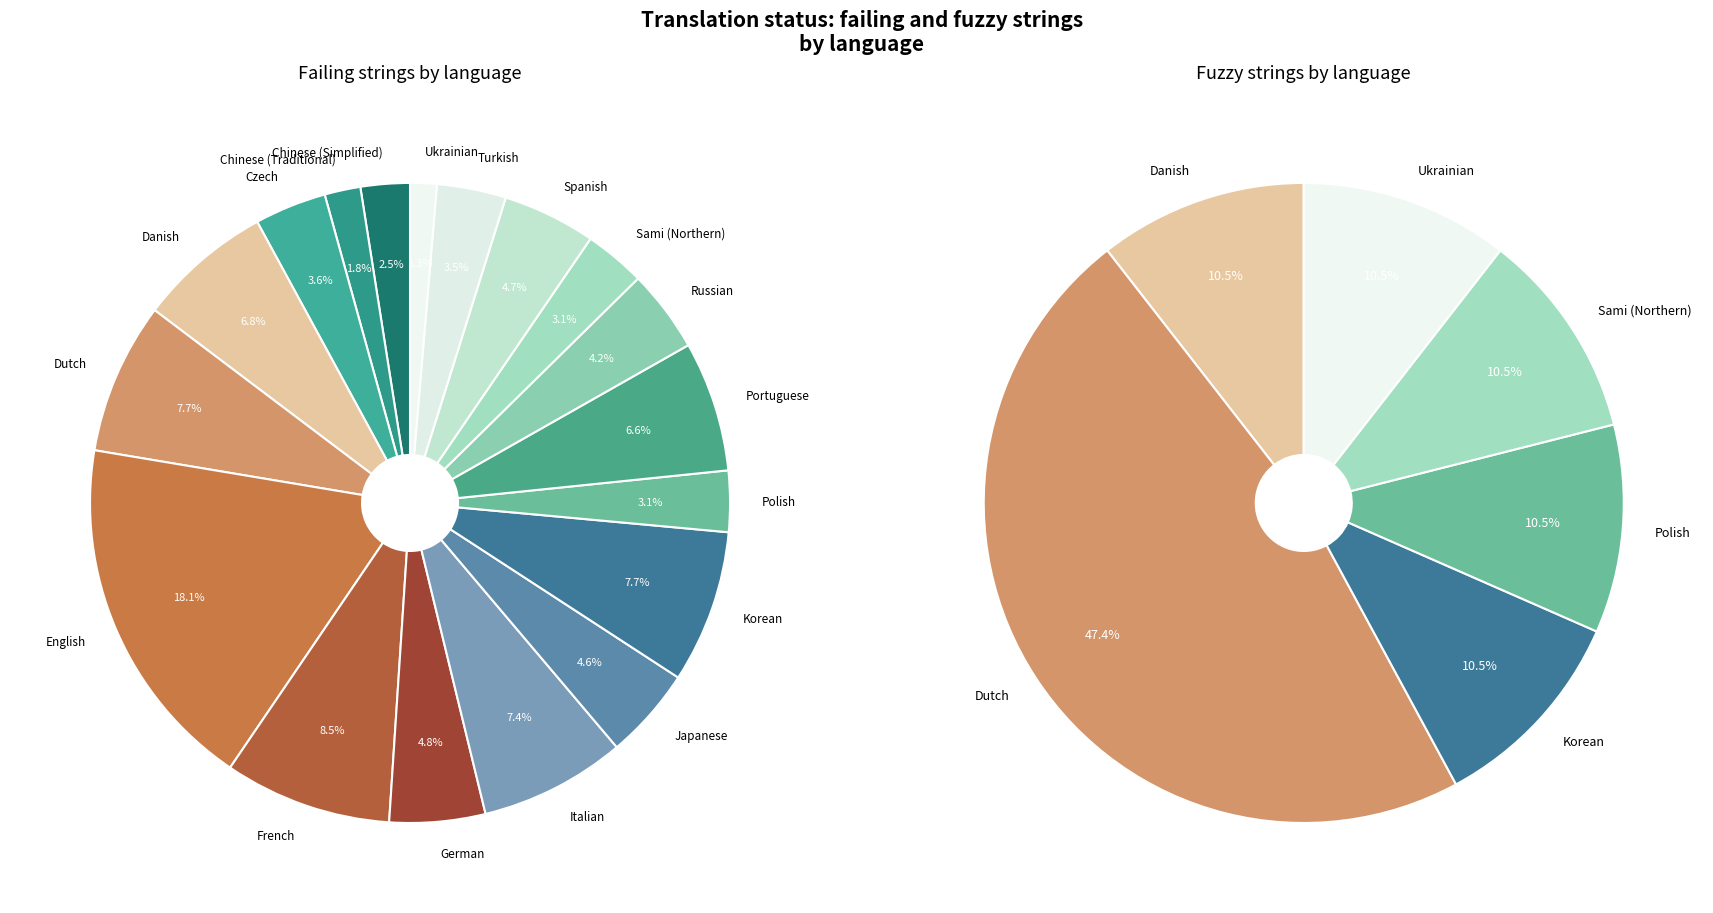

Does any single category account for the majority?

No